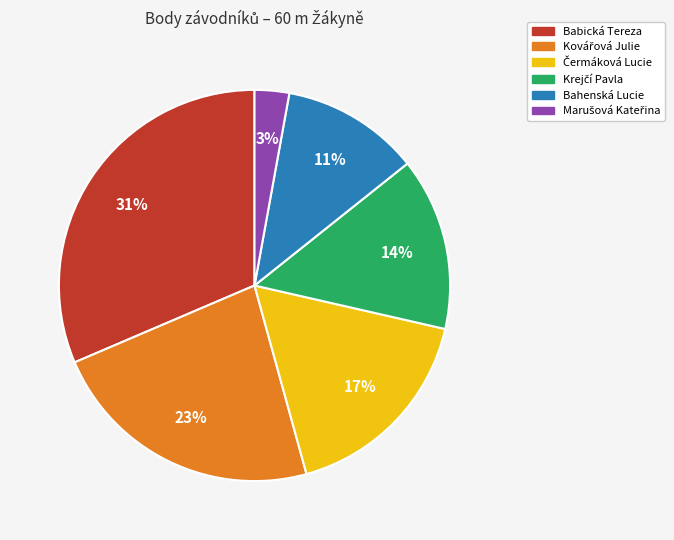

Is there a majority slice in this chart?

No